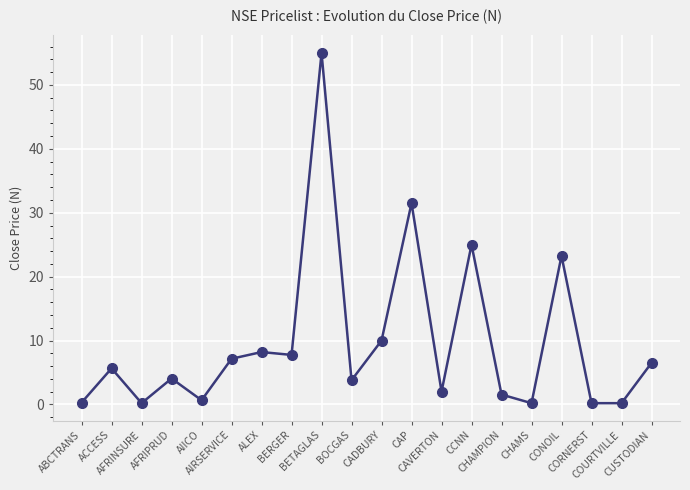

What is the greatest value displayed?

55.0